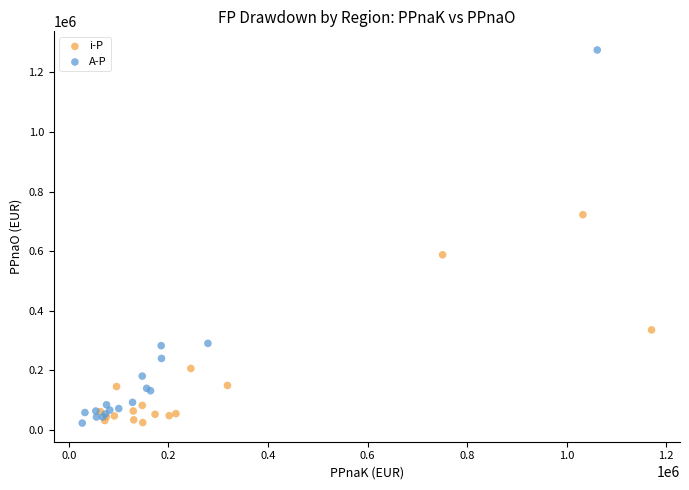

Which series has the largest Y range (max minus min)?

A-P